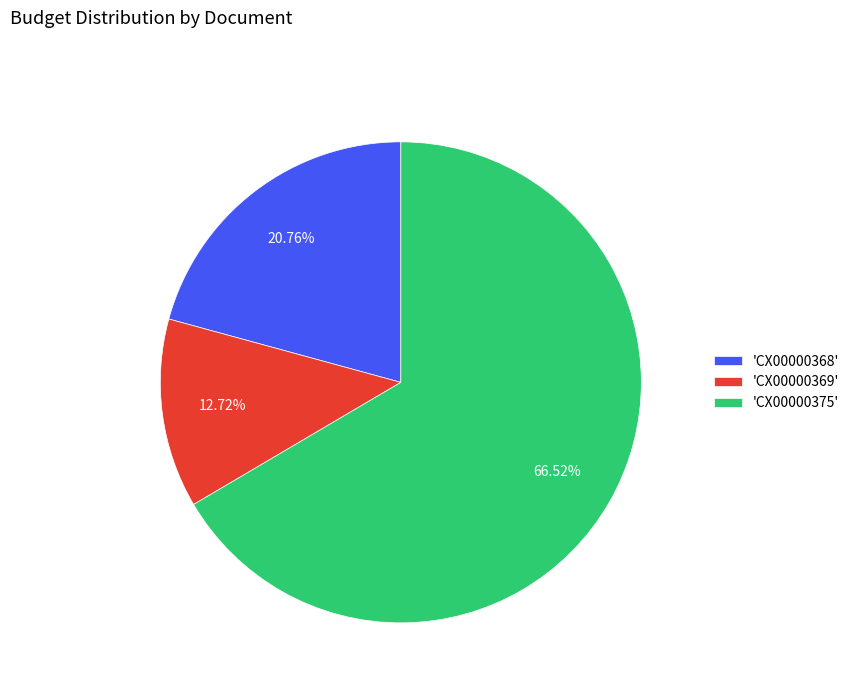

Combined, do 'CX00000368' and 'CX00000369' account for over 50%?

No